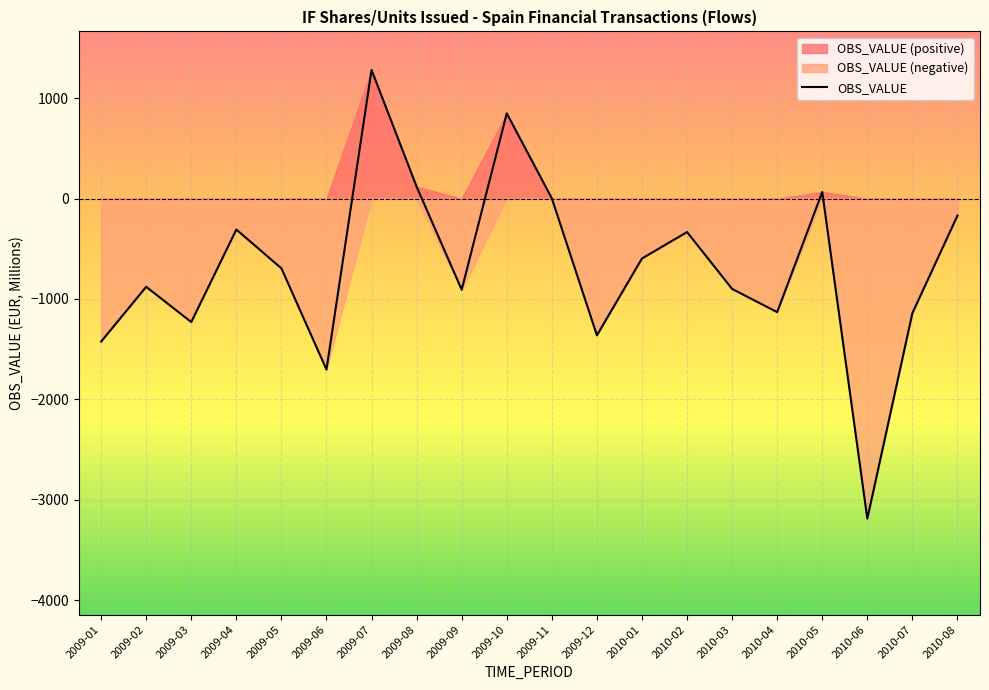

What is the label of the 20th point from the right?

2009-01